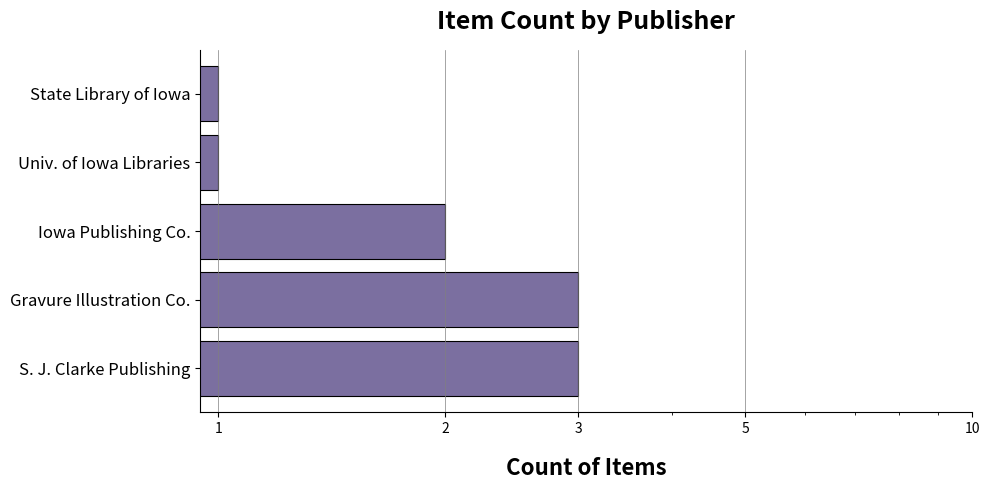

How many values are below 2?

2